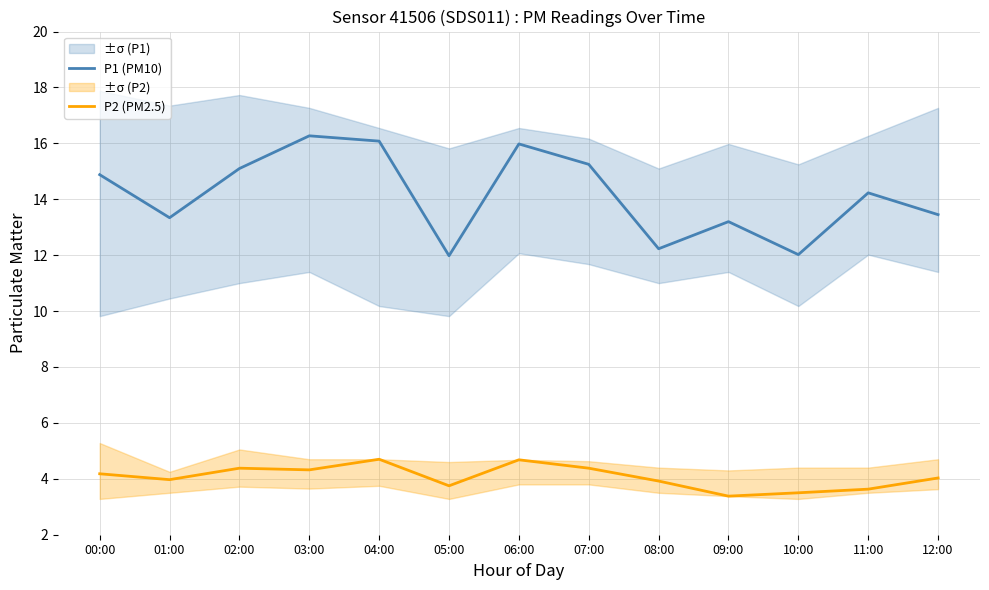

What is the total value across all series at 07:00?

19.6